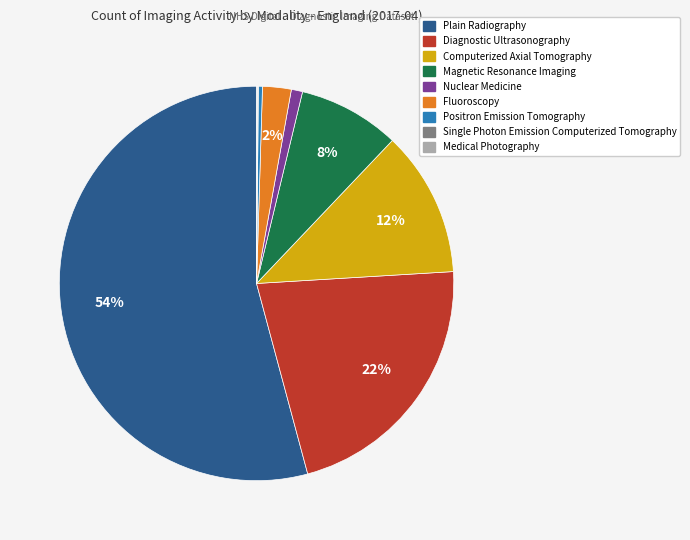

Does any single category account for the majority?

Yes